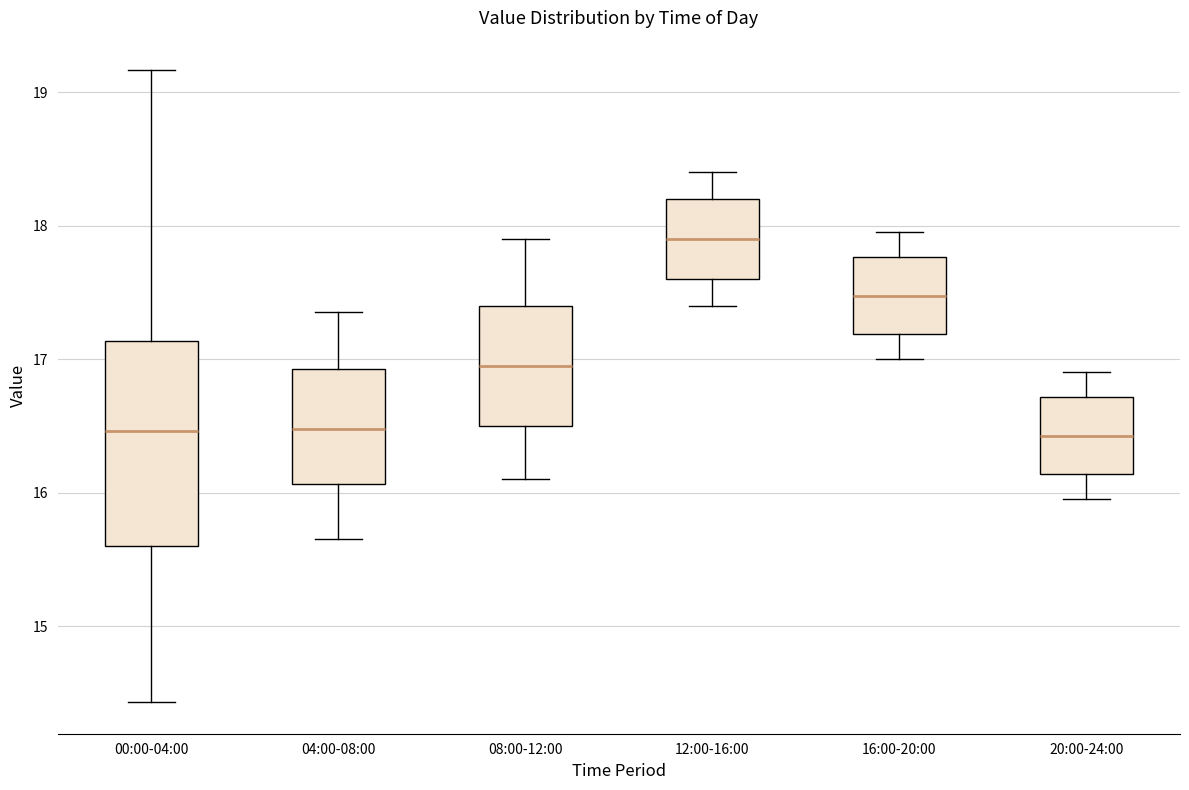

Reading left to right, transcribe this box plot: for each box, give where its median line is, the range the box spans, and where its two whiskers end, as read against the y-axis. The values are not printed on the chart, so give them approximately, as read against the axis.

00:00-04:00: median 16.5, box 15.6 to 17.1, whiskers 14.4 to 19.2
04:00-08:00: median 16.5, box 16.1 to 16.9, whiskers 15.7 to 17.4
08:00-12:00: median 17.0, box 16.5 to 17.4, whiskers 16.1 to 17.9
12:00-16:00: median 17.9, box 17.6 to 18.2, whiskers 17.4 to 18.4
16:00-20:00: median 17.5, box 17.2 to 17.8, whiskers 17.0 to 18.0
20:00-24:00: median 16.4, box 16.1 to 16.7, whiskers 16.0 to 16.9